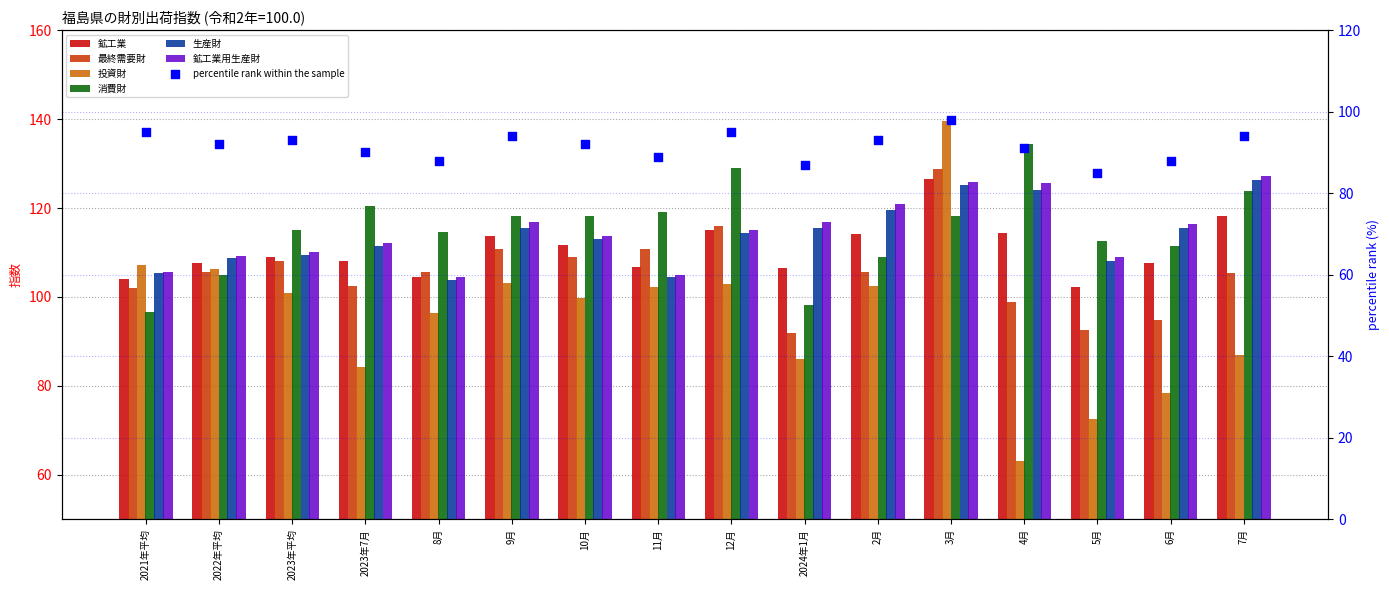

What are all the series names shown in the legend?

鉱工業, 最終需要財, 投資財, 消費財, 生産財, 鉱工業用生産財